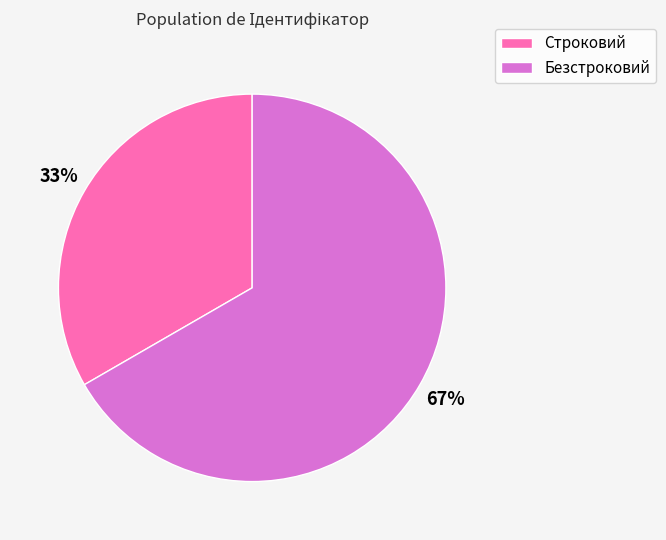

Is there any slice that represents more than half of the pie?

Yes